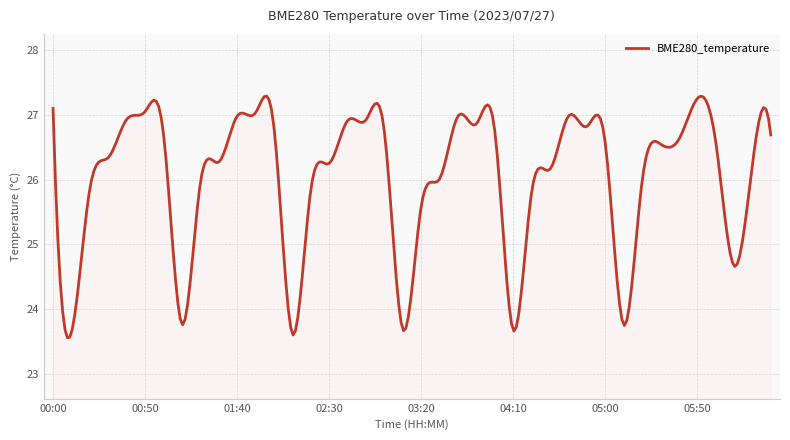

What is the greatest value displayed?

27.3